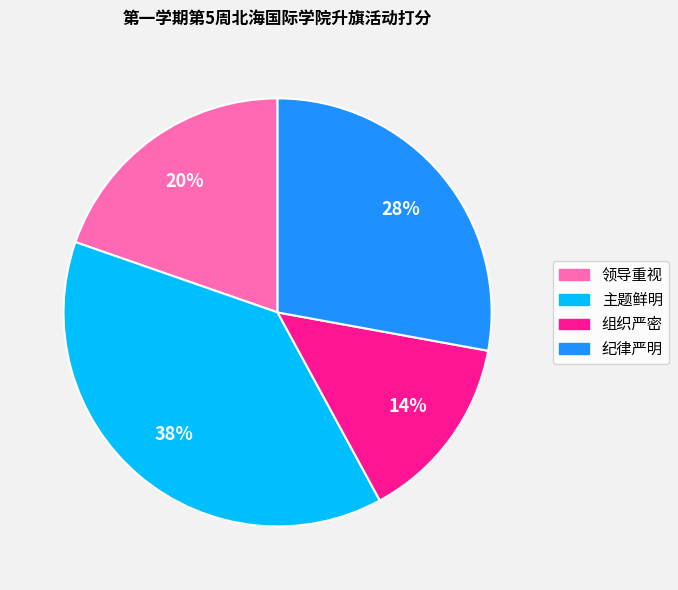

Which slice is the smallest?

组织严密